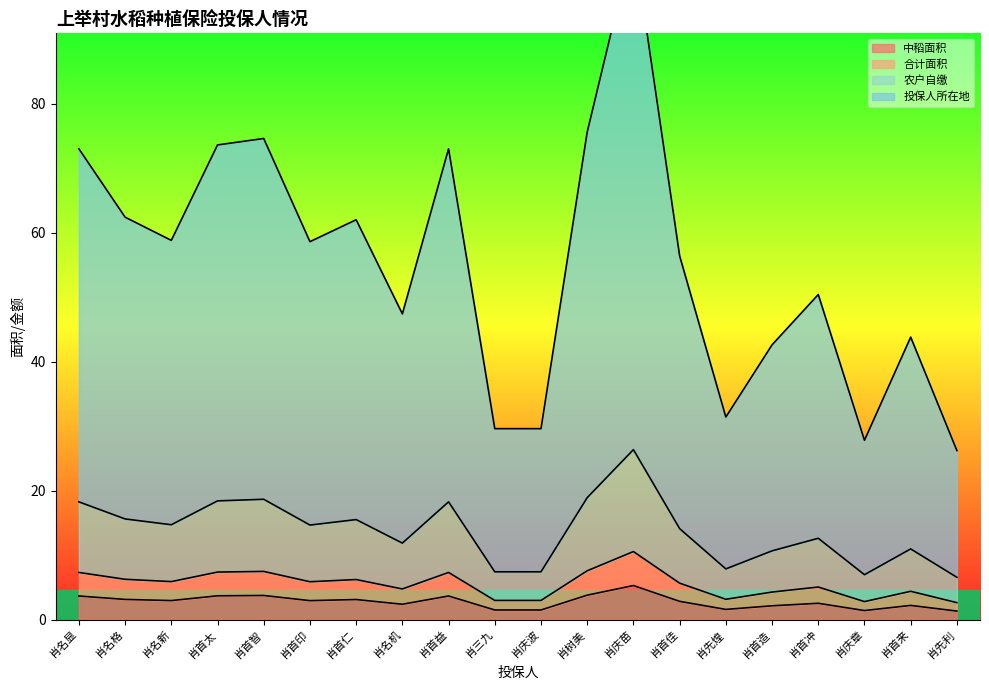

True or false: 农户自缴 and 合计面积 cross at least once.

False